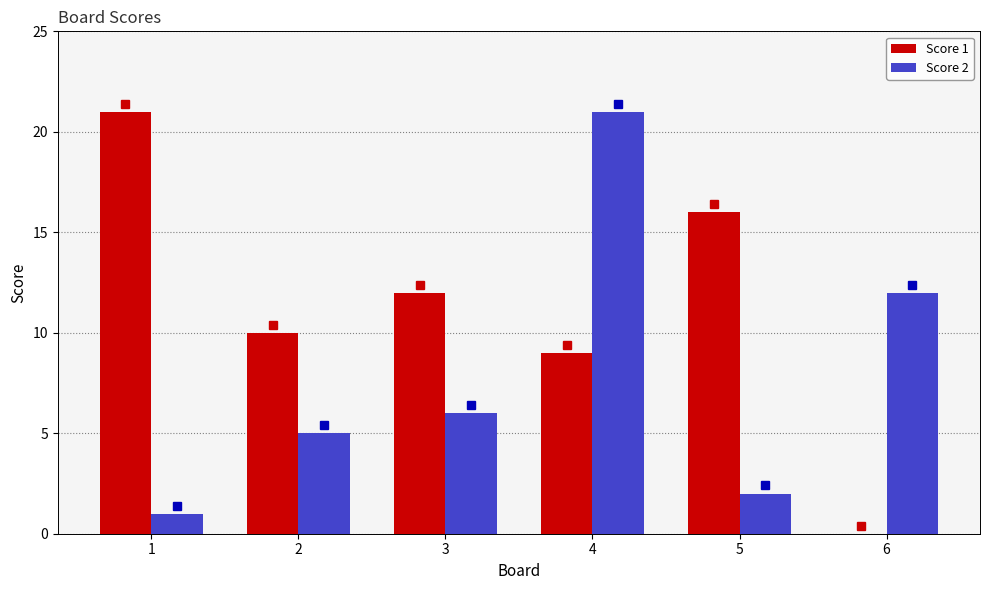

How many groups of bars are there?

6